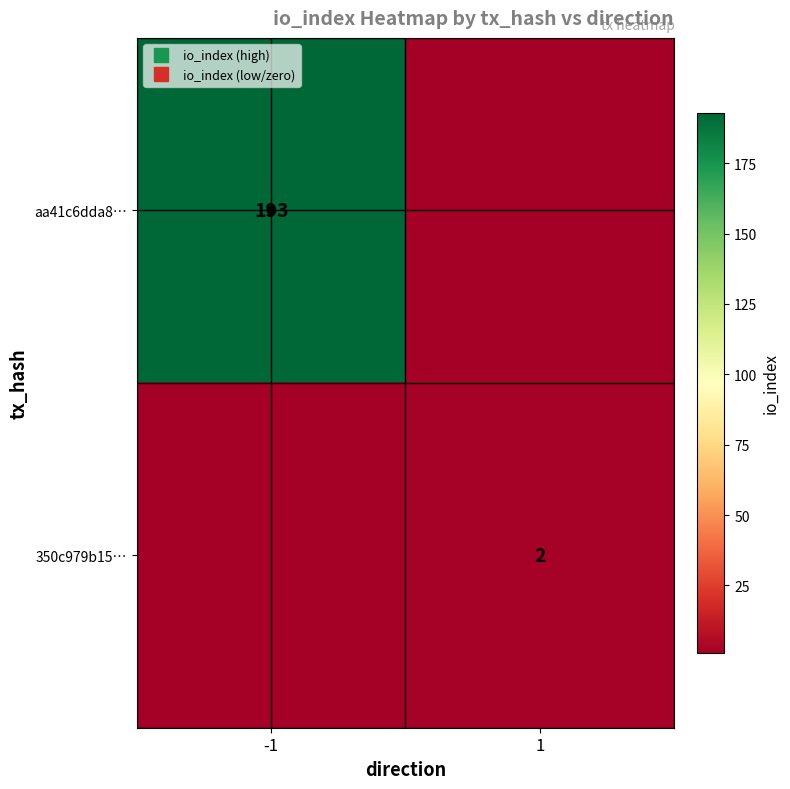

True or false: aa41c6dda8… has a value of -131 at 1.

False